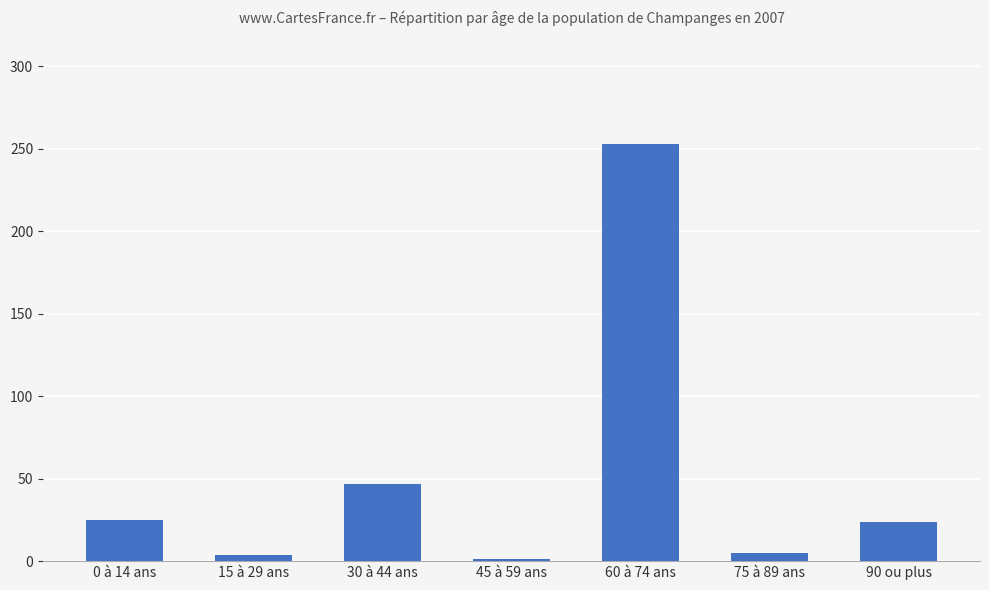

What is the maximum value shown in the chart?

253